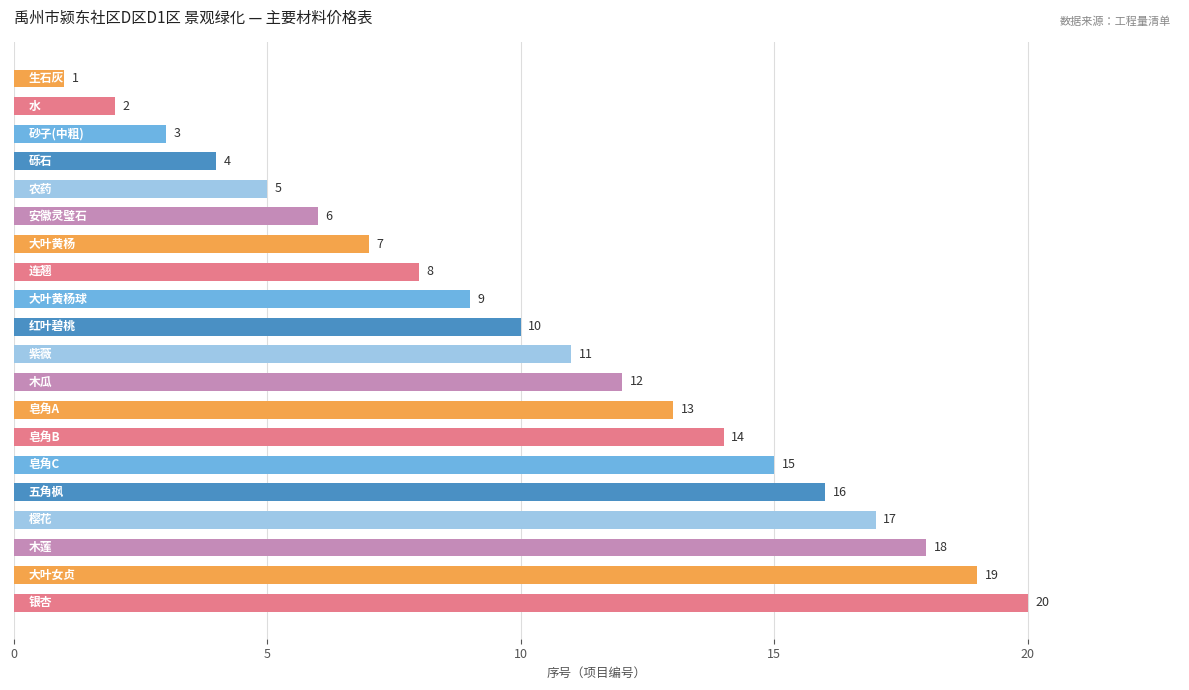

What is the greatest value displayed?

20